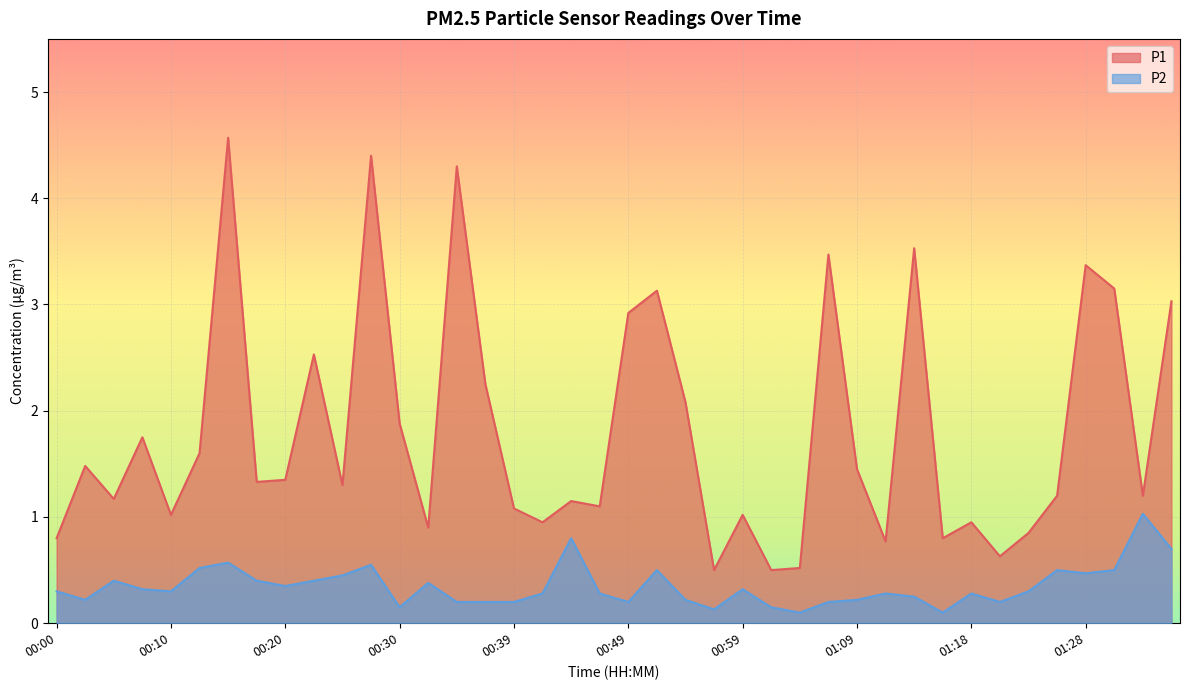

At which label does P2 reach its peak?

01:33